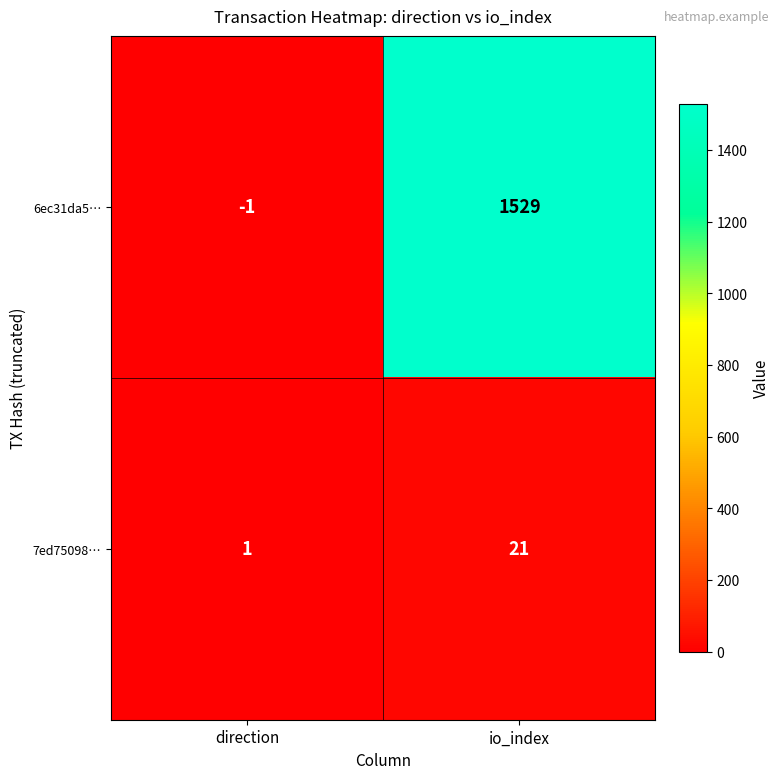

Is it true that 6ec31da5… equals -1 at direction?

True